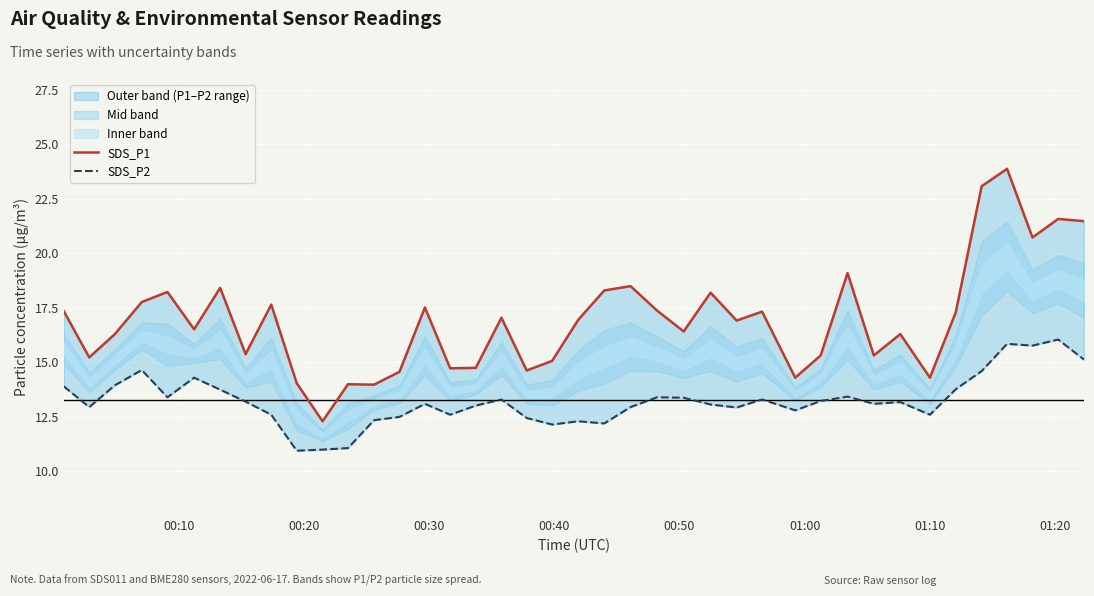

What is the highest value of the SDS_P1 series?

23.9